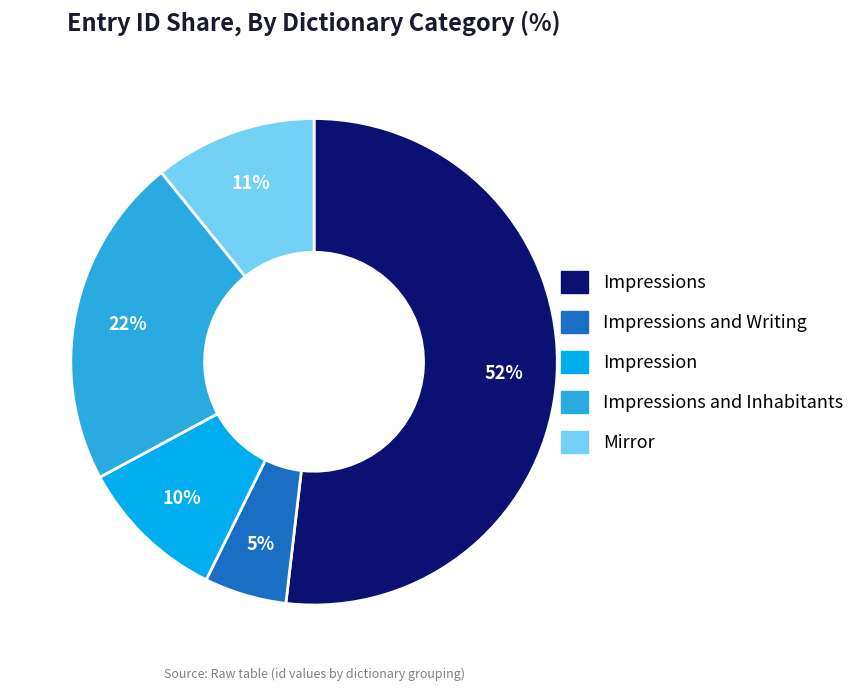

To the nearest percent, what is the average slice percentage?

20%